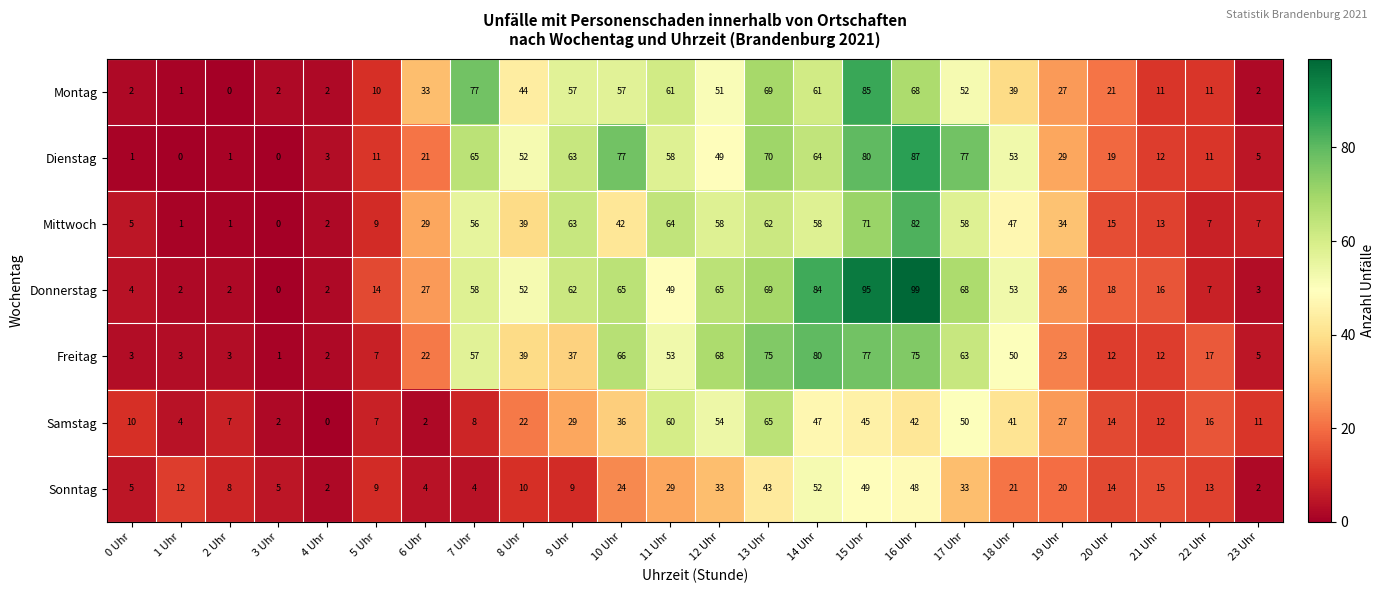

Which category has the highest value in the Sonntag series?

14 Uhr